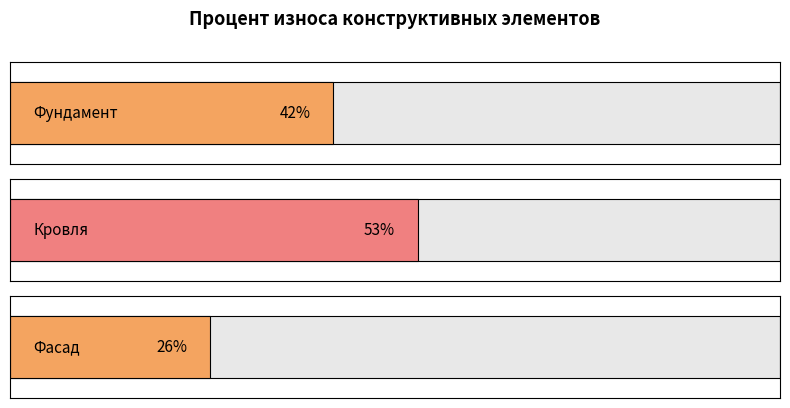

Are the bars horizontal?

Yes